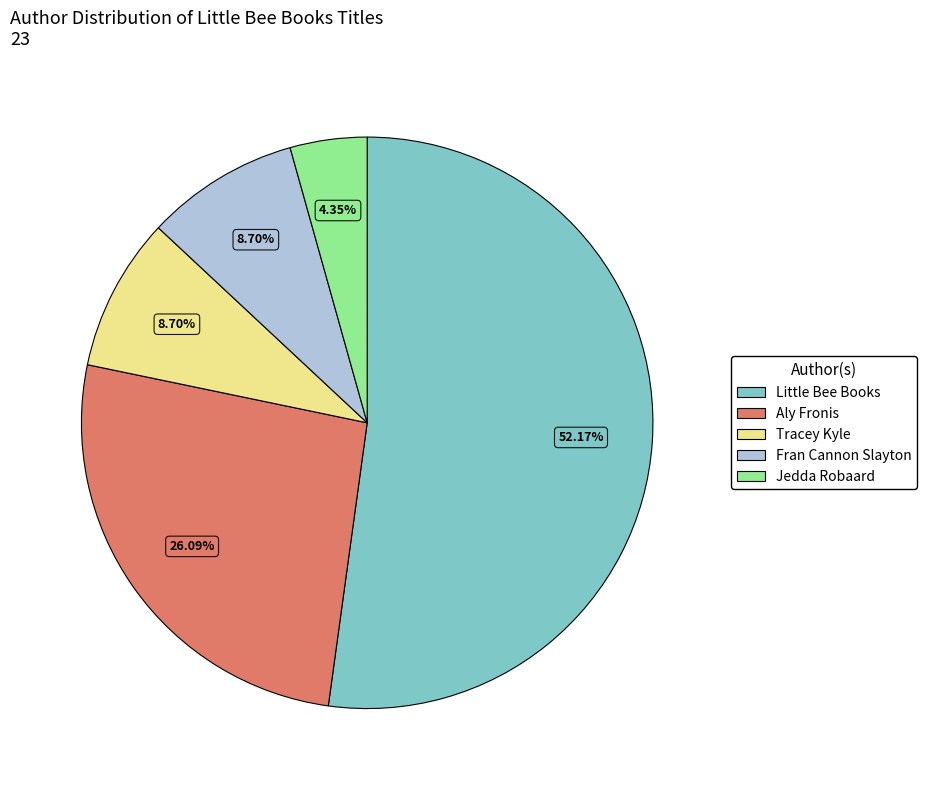

Does any single category account for the majority?

Yes